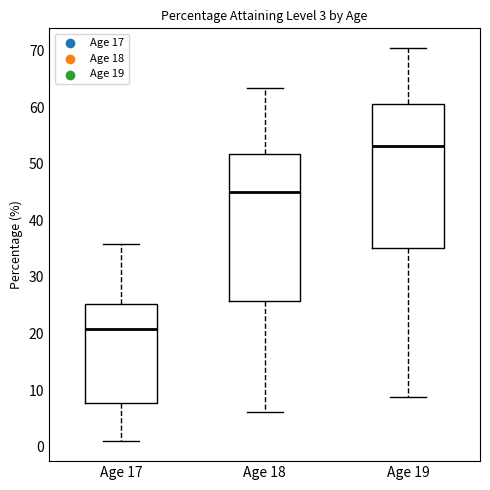

Reading left to right, transcribe this box plot: for each box, give where its median line is, the range the box spans, and where its two whiskers end, as read against the y-axis. The values are not printed on the chart, so give them approximately, as read against the axis.

Age 17: median 21, box 8 to 25, whiskers 1 to 36
Age 18: median 45, box 26 to 52, whiskers 6 to 63
Age 19: median 53, box 35 to 61, whiskers 9 to 71